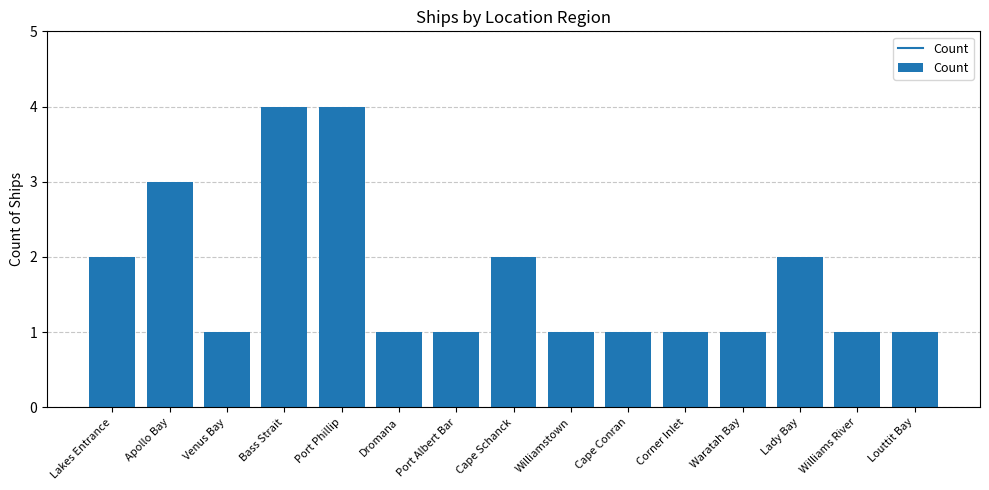

What position from the right is Williamstown?

7